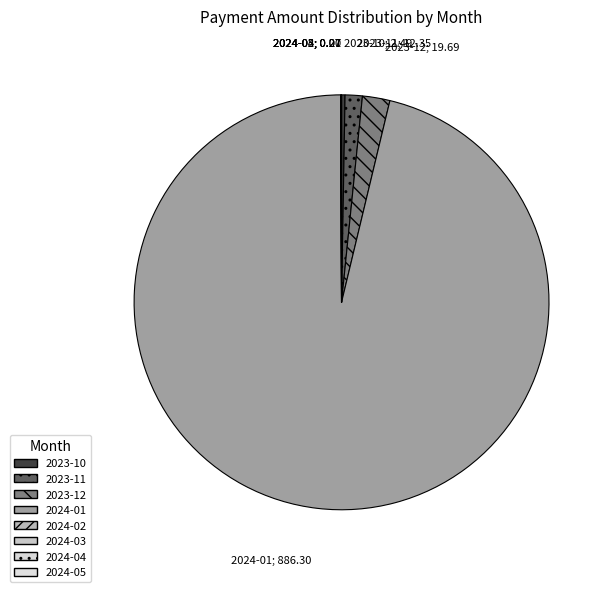

True or false: 2024-04 accounts for 13% of the total.

False